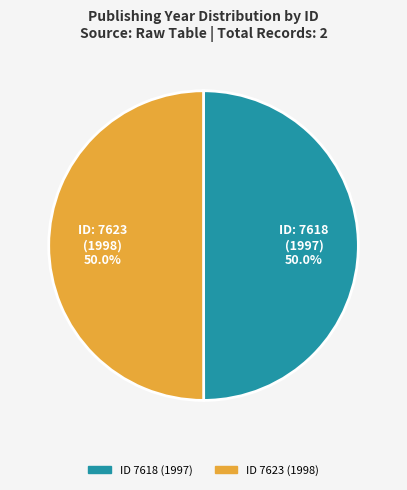

Count the number of slices in the pie.

2